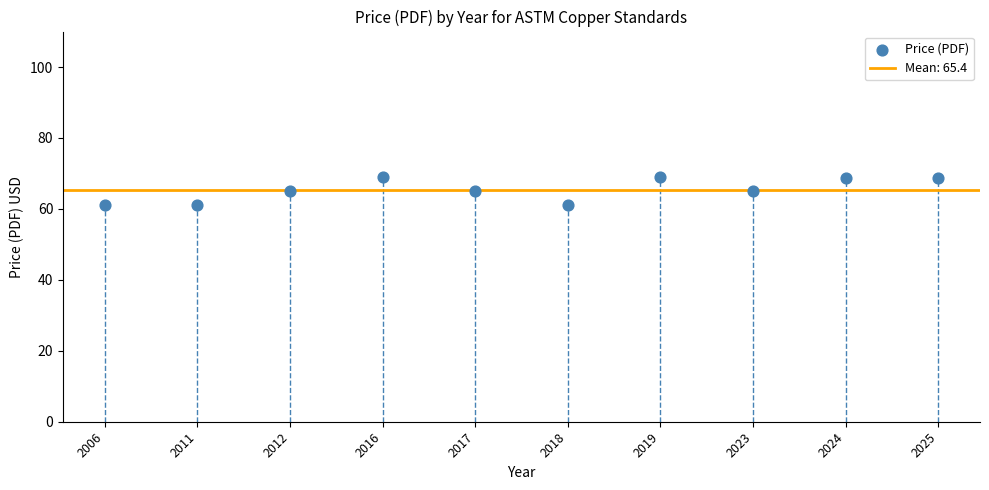

What is the average Y value?

65.4